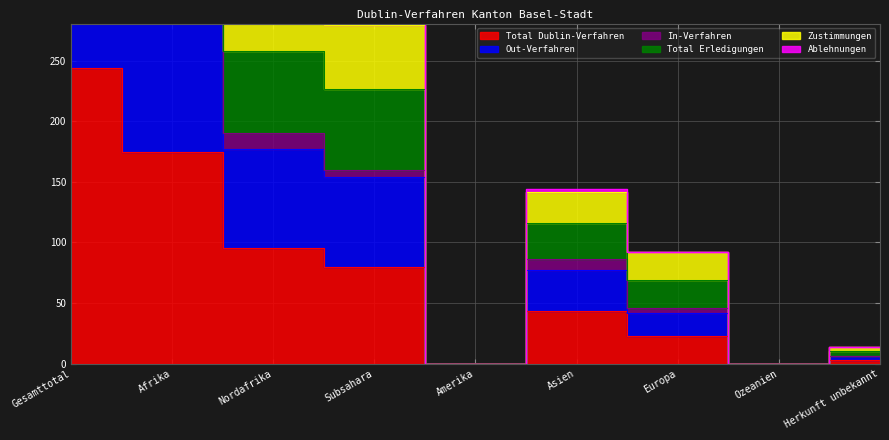

Is the value of Total Erledigungen at Ozeanien greater than the value of Out-Verfahren at Afrika?

No